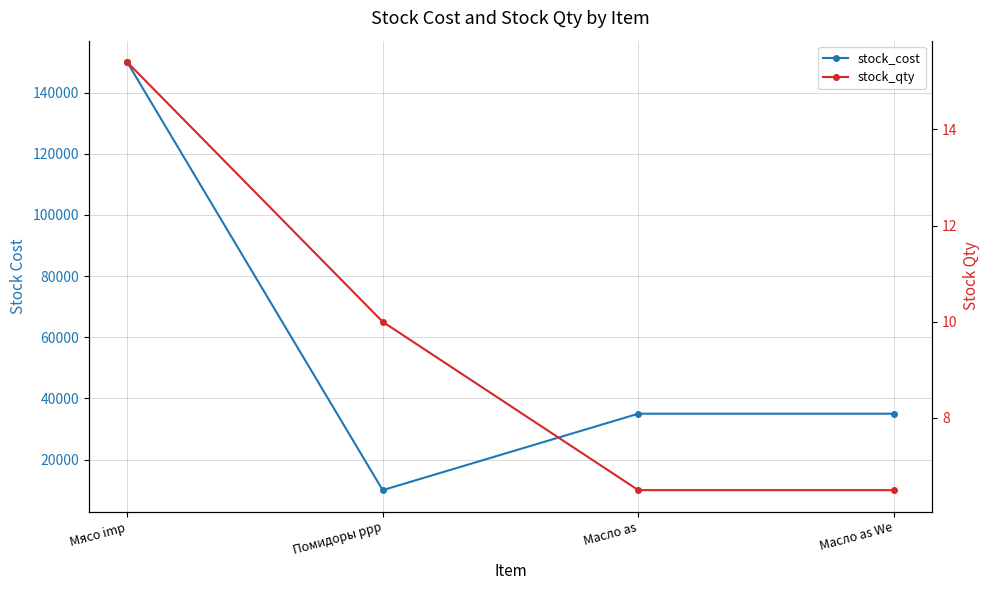

The value of stock_cost at Помидоры ppp is 10000.0. True or false?

True